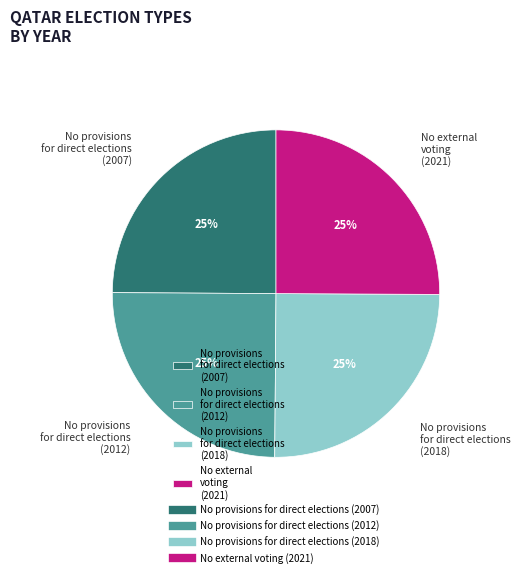

Count the number of slices in the pie.

4